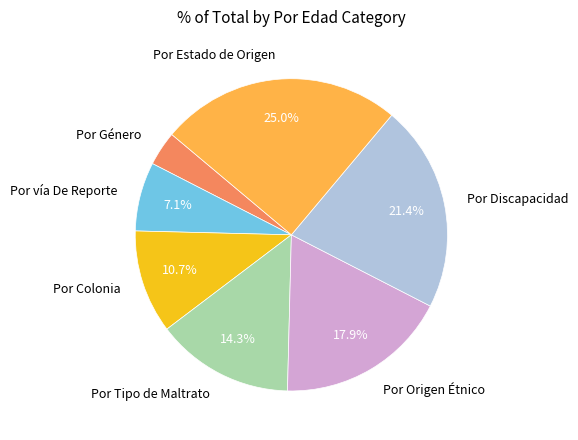

What portion of the pie excludes Por Origen Étnico?

82.1%